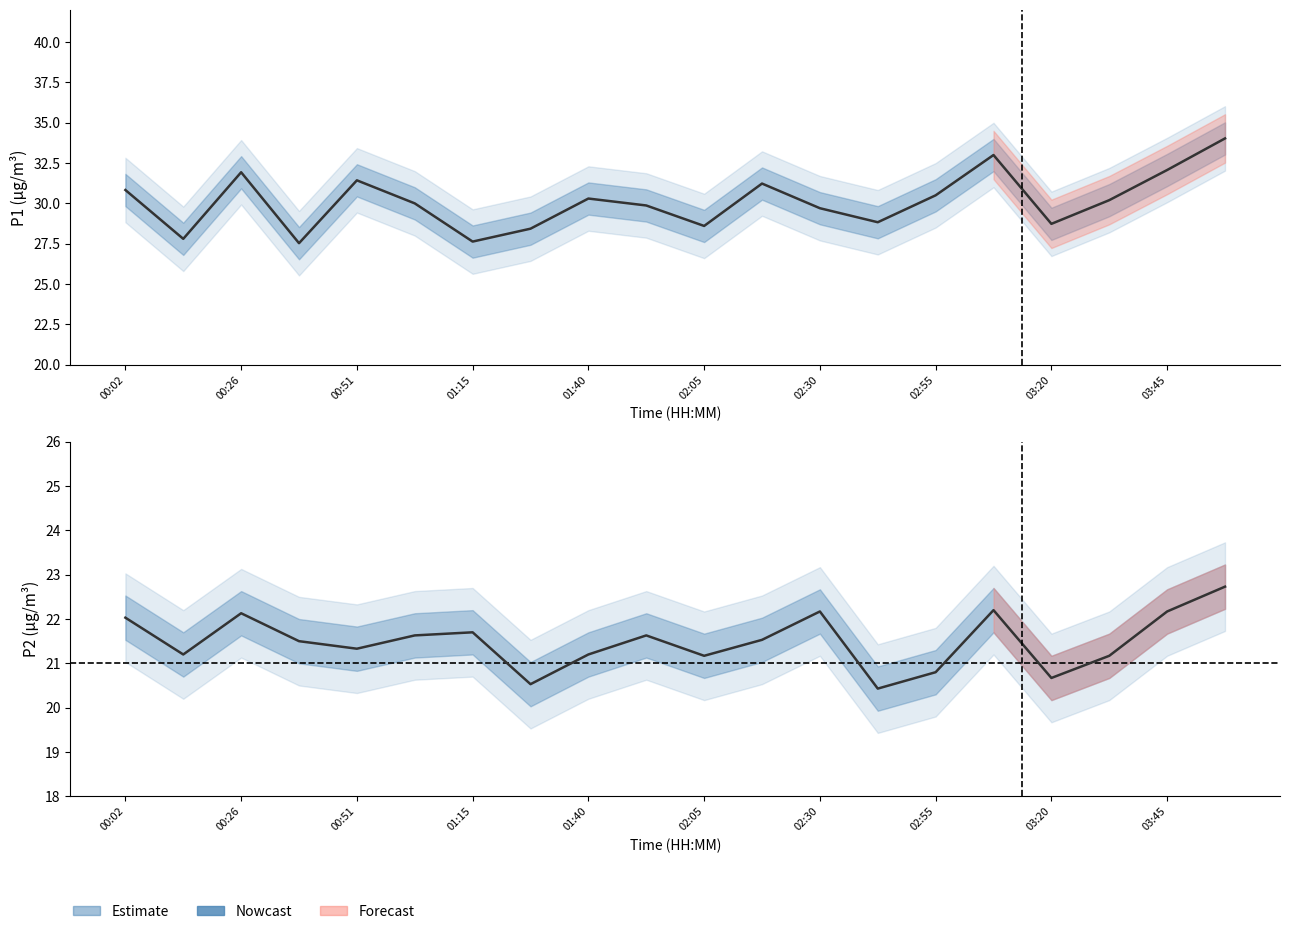

What is the sum of the P2 (PM2.5) values at 17 and 19?

43.9